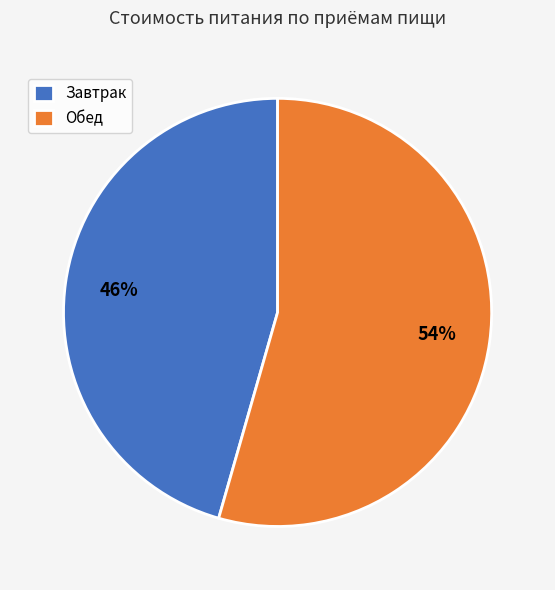

Is the sum of Завтрак and Обед greater than half?

Yes